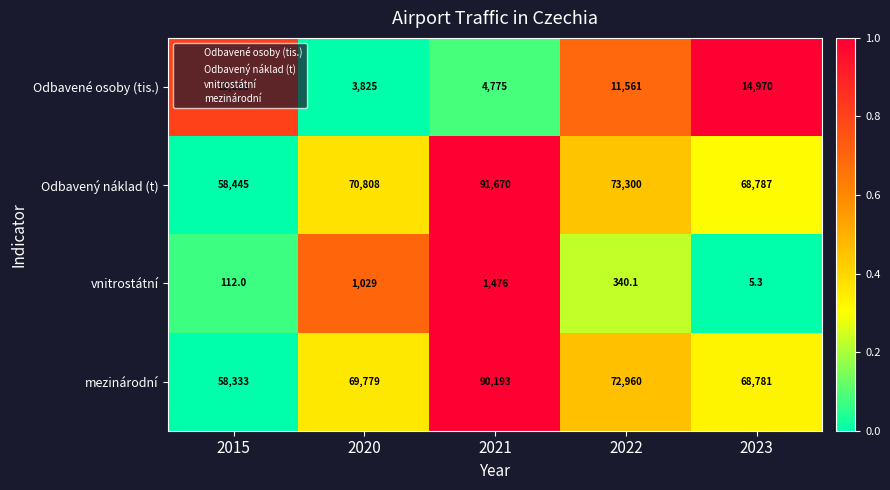

What is the difference between the maximum and minimum values in the Odbavený náklad (t) series?

33225.0